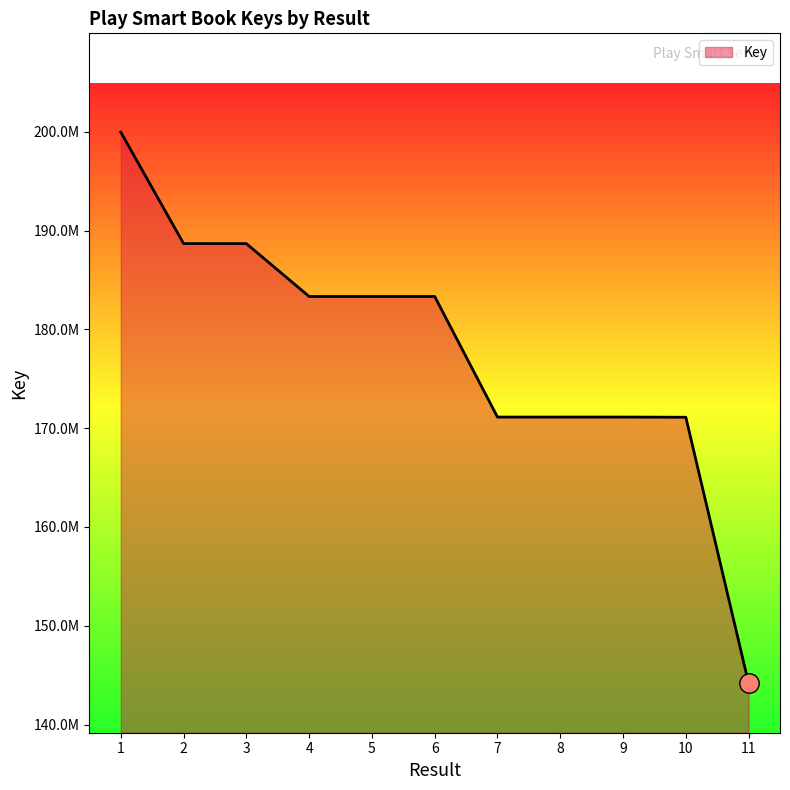

What is the minimum value shown in the chart?

144175683